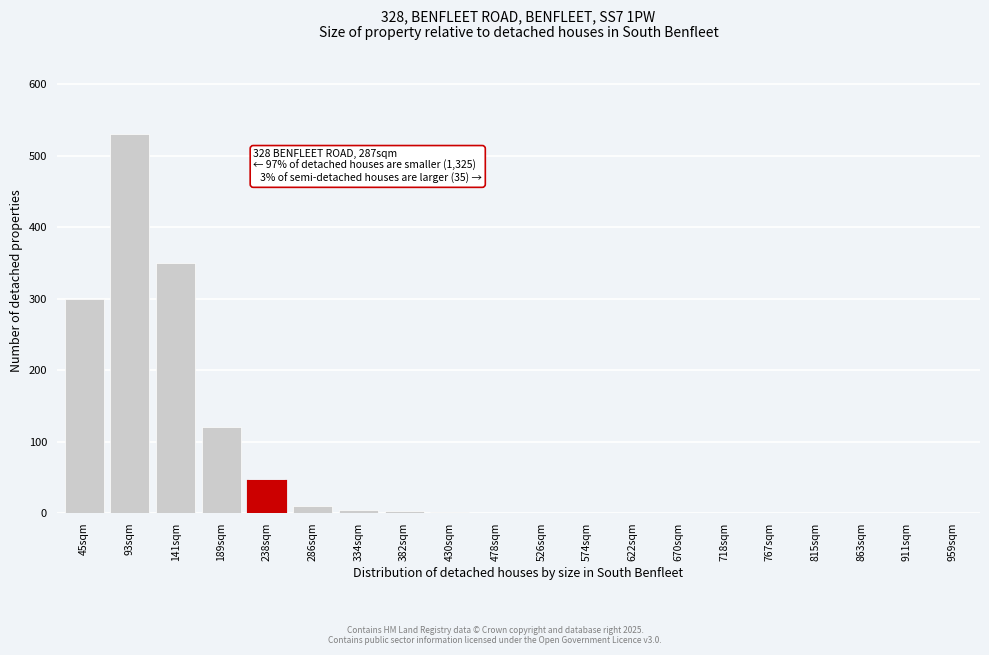

True or false: the data shows 0 at 767sqm.

True